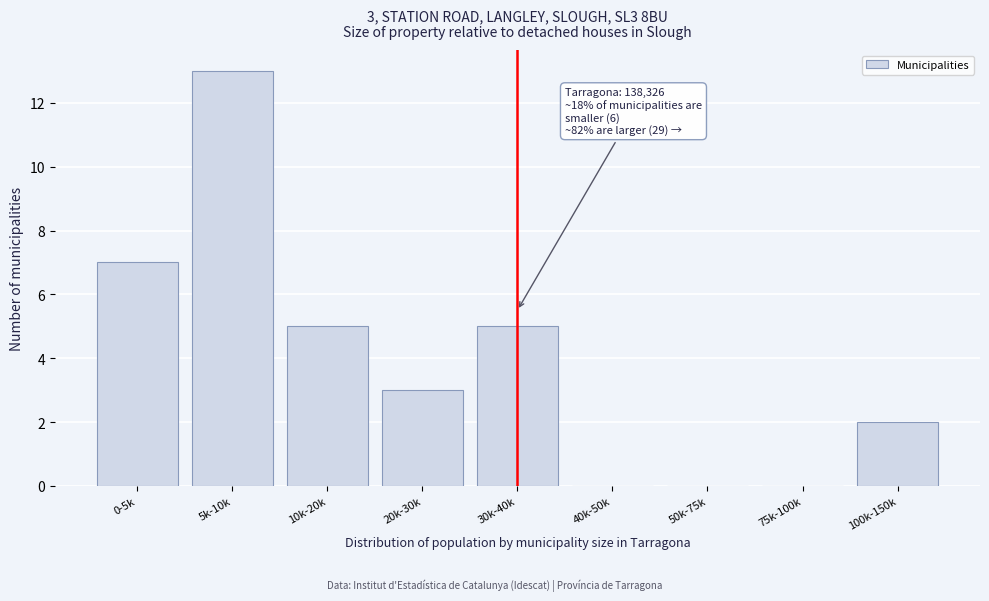

Reading left to right, what are all the values shown in this chart?

0-5k=7	5k-10k=13	10k-20k=5	20k-30k=3	30k-40k=5	40k-50k=0	50k-75k=0	75k-100k=0	100k-150k=2